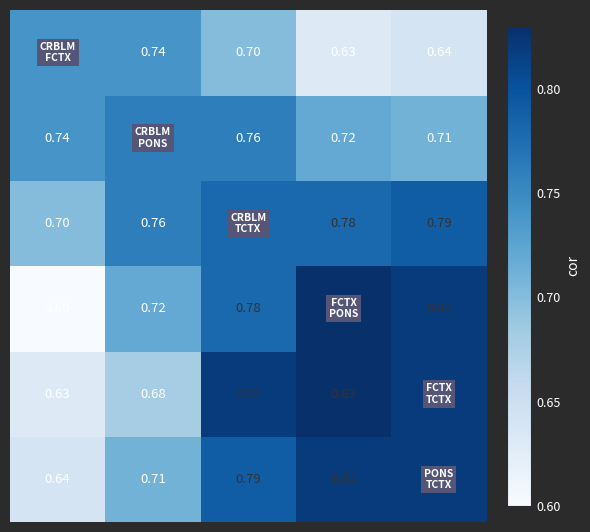

At which category is the sum across all series the highest?

2